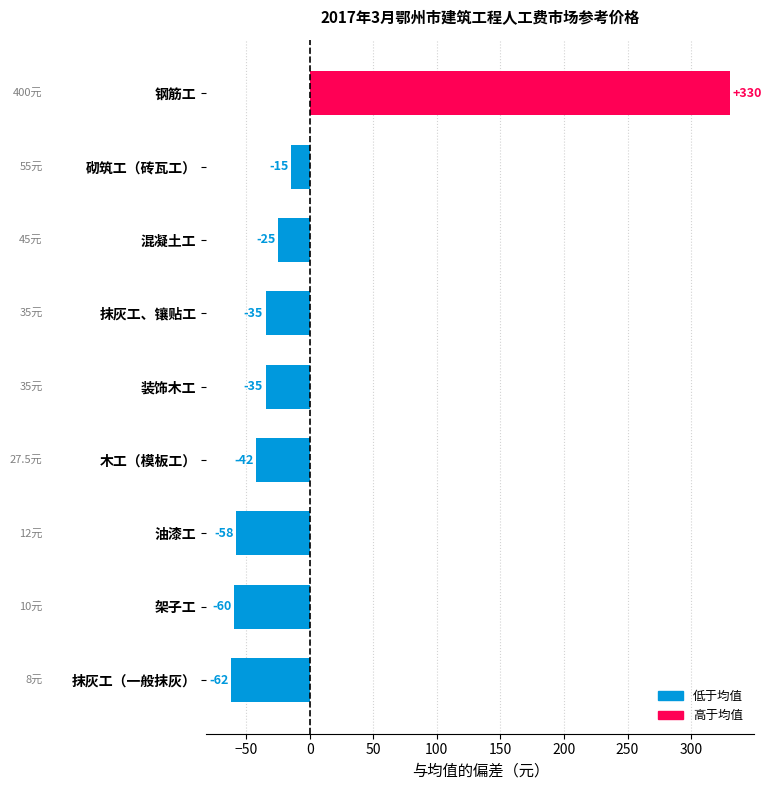

How many bars are there in total?

9